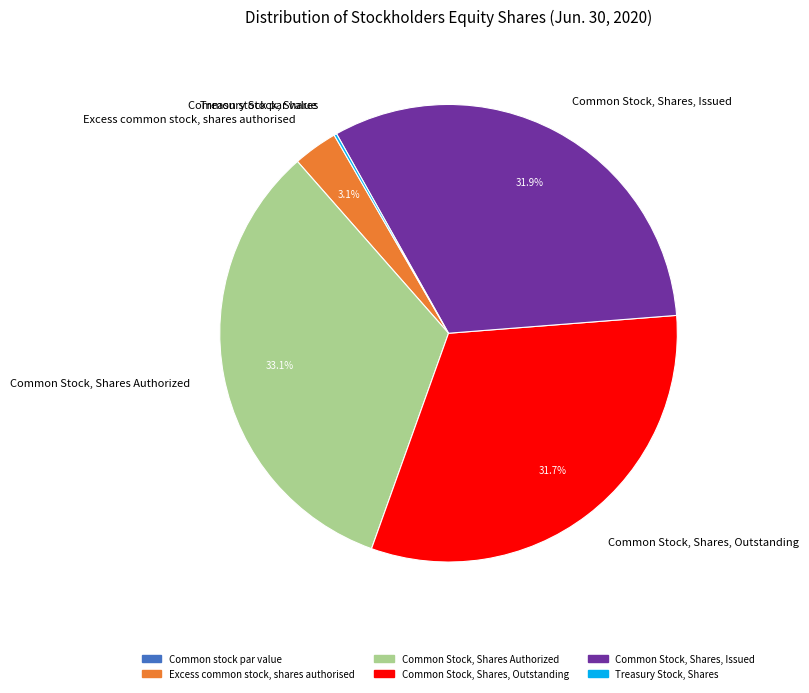

Combined, do Common Stock, Shares, Issued and Excess common stock, shares authorised account for over 50%?

No